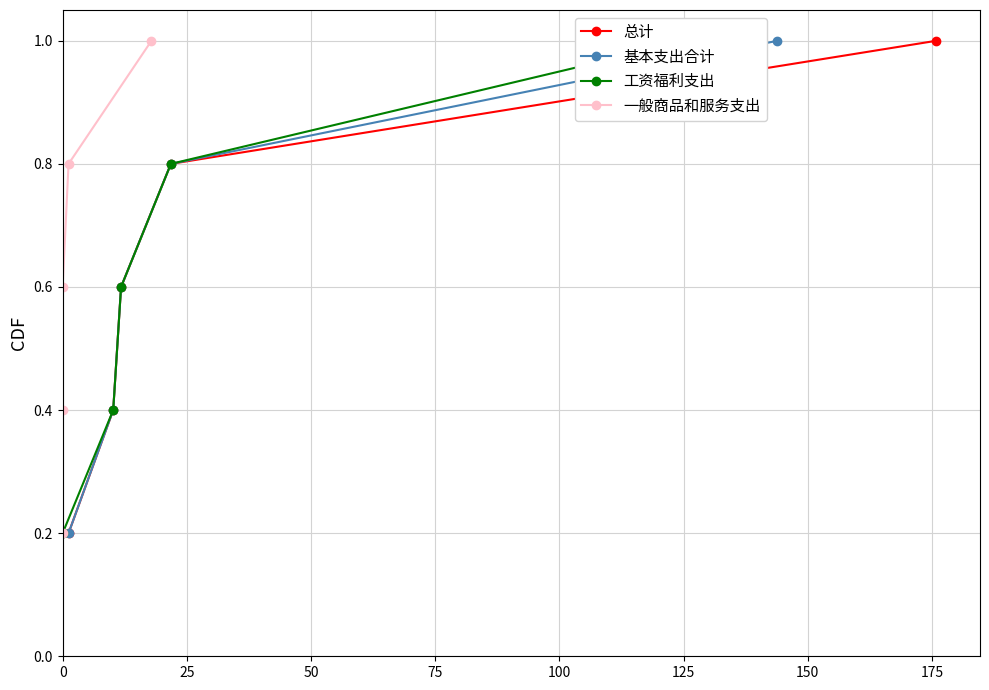

True or false: 总计 has more than 2 interior local peaks.

False